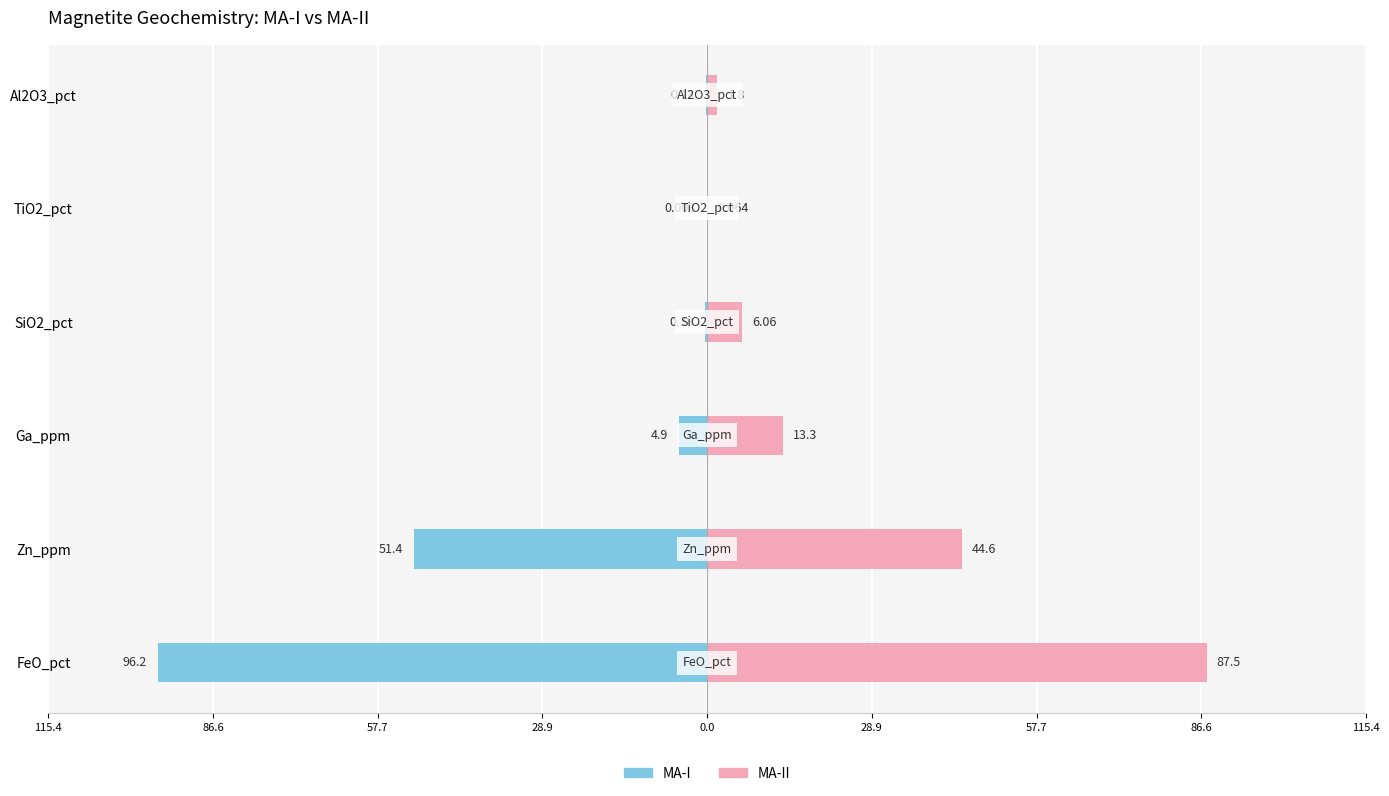

Reading left to right, extract all data points from this chart.

MA-I: -96.2	-51.4	-4.9	-0.4	-0.0	-0.2
MA-II: 87.5	44.6	13.3	6.1	0.1	1.8